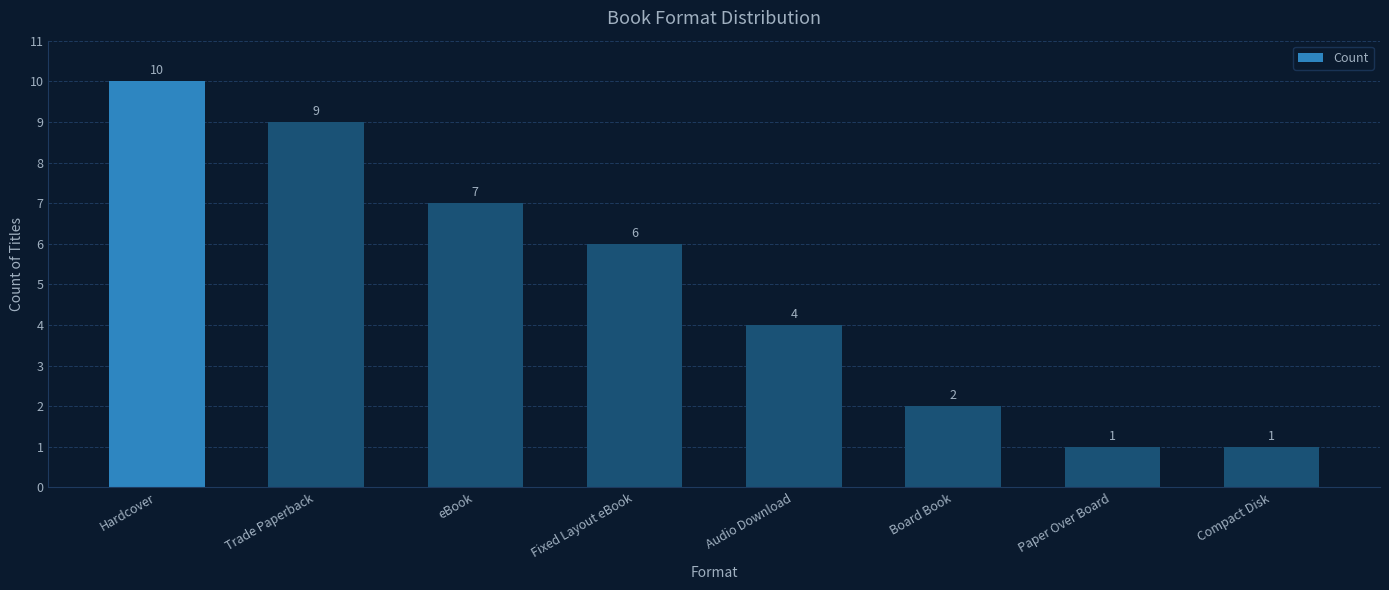

Which label corresponds to the largest value in the chart?

Hardcover